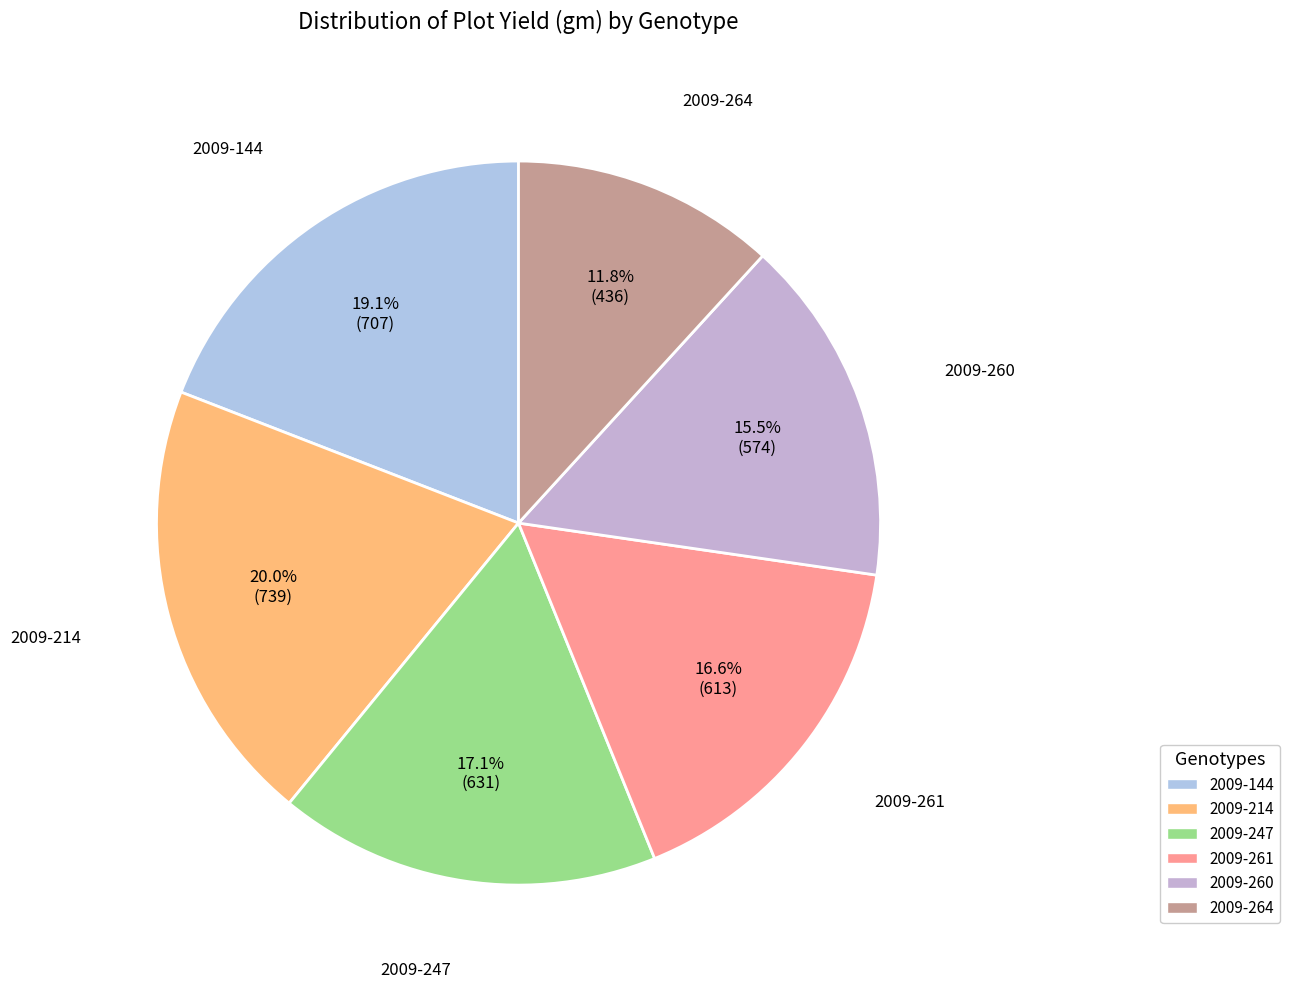

True or false: 2009-261 accounts for 23% of the total.

False